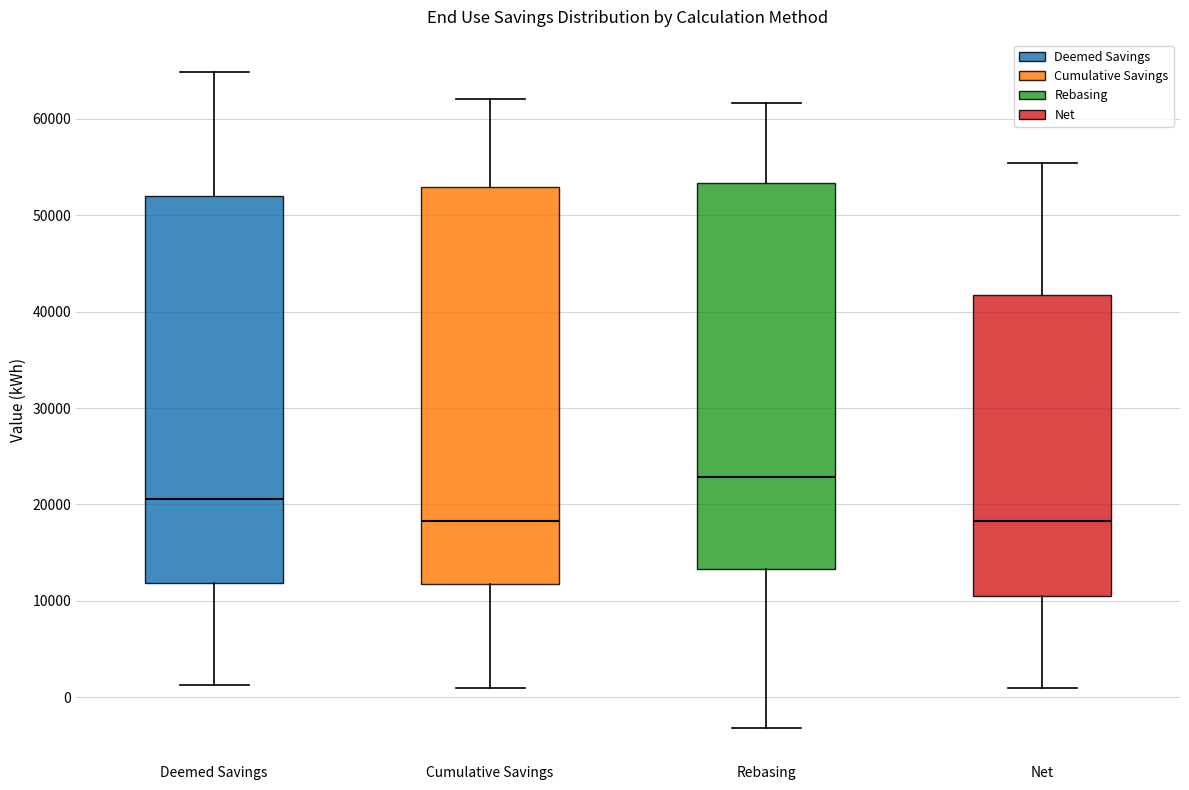

Where is the lower edge of the box for Deemed Savings on the y-axis? The values are not printed on the chart, so give them approximately, as read against the axis.

12000